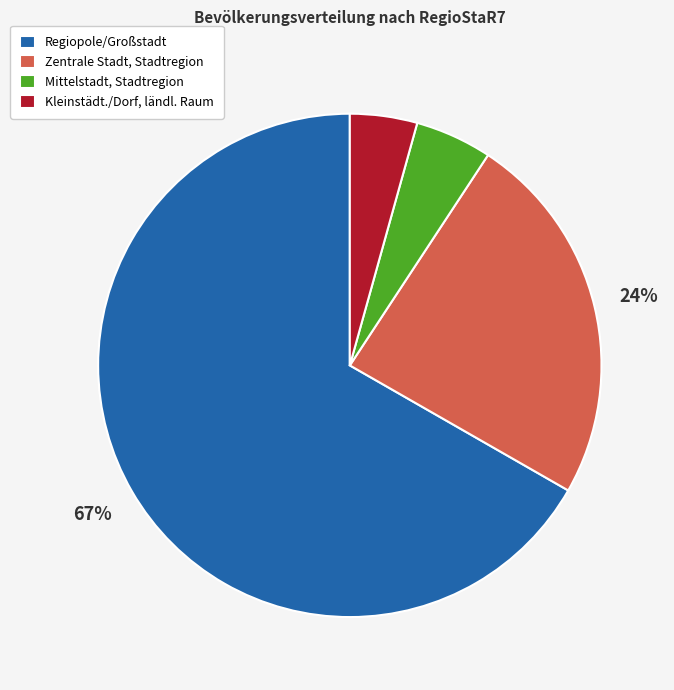

How many segments does this pie chart have?

4